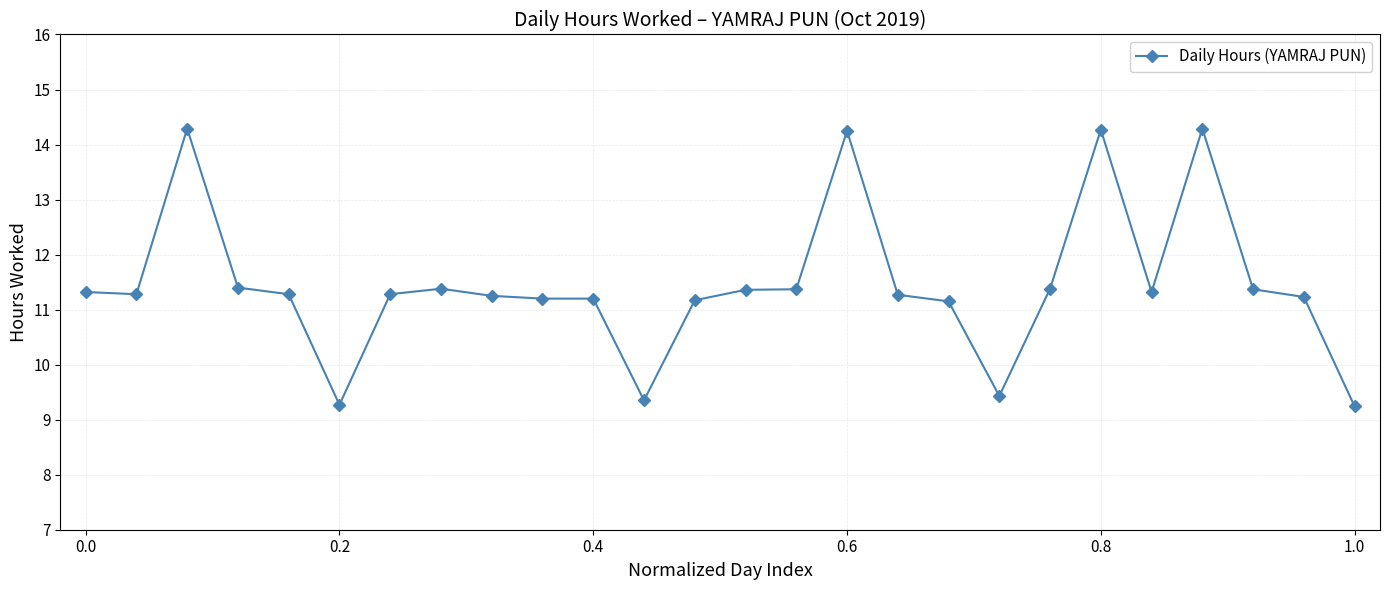

True or false: there are more than 0 points higher than both neighbors.

True